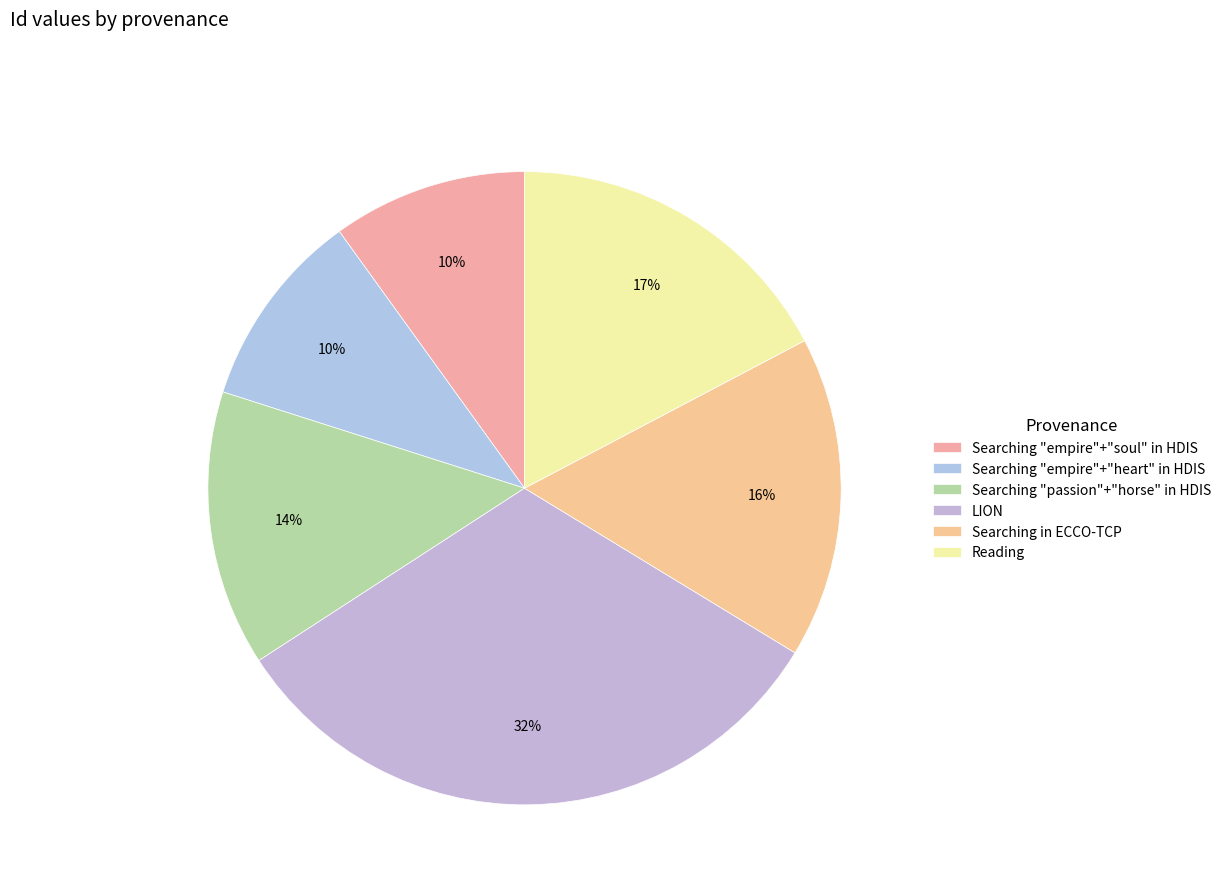

How many slices are in this pie chart?

6